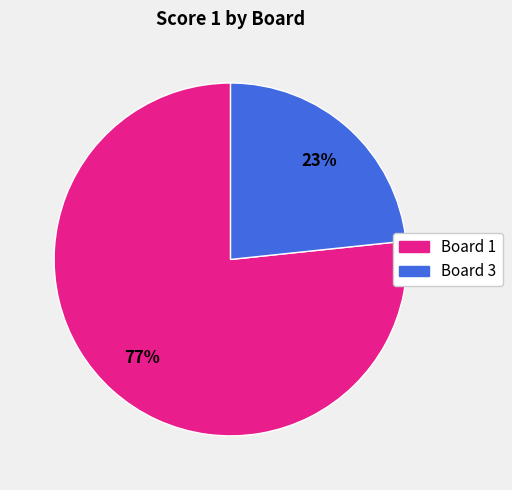

To the nearest percent, what is the average slice percentage?

50%